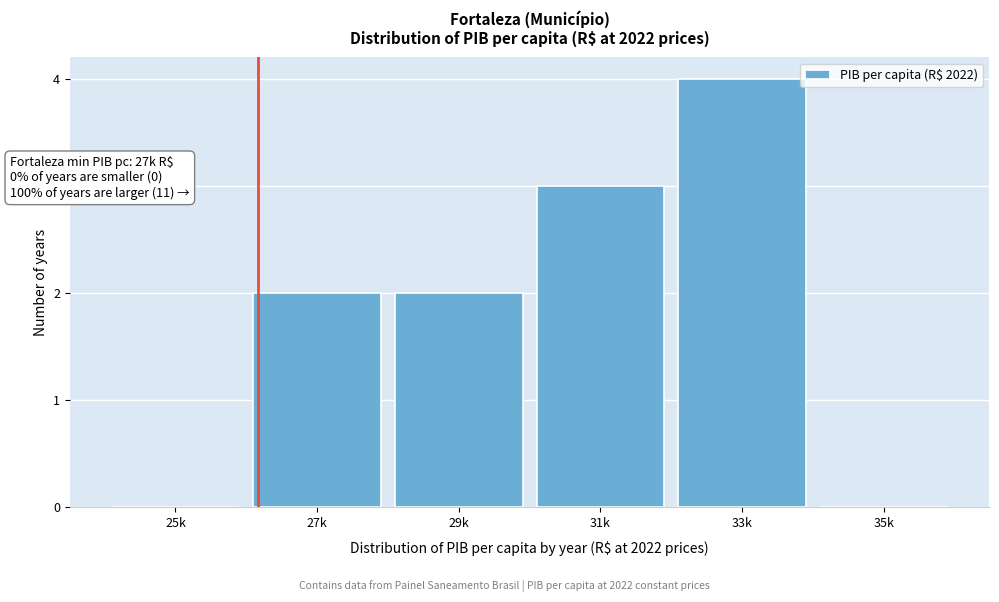

Reading right to left, what are all the values shown in this chart?

35k=0	33k=4	31k=3	29k=2	27k=2	25k=0